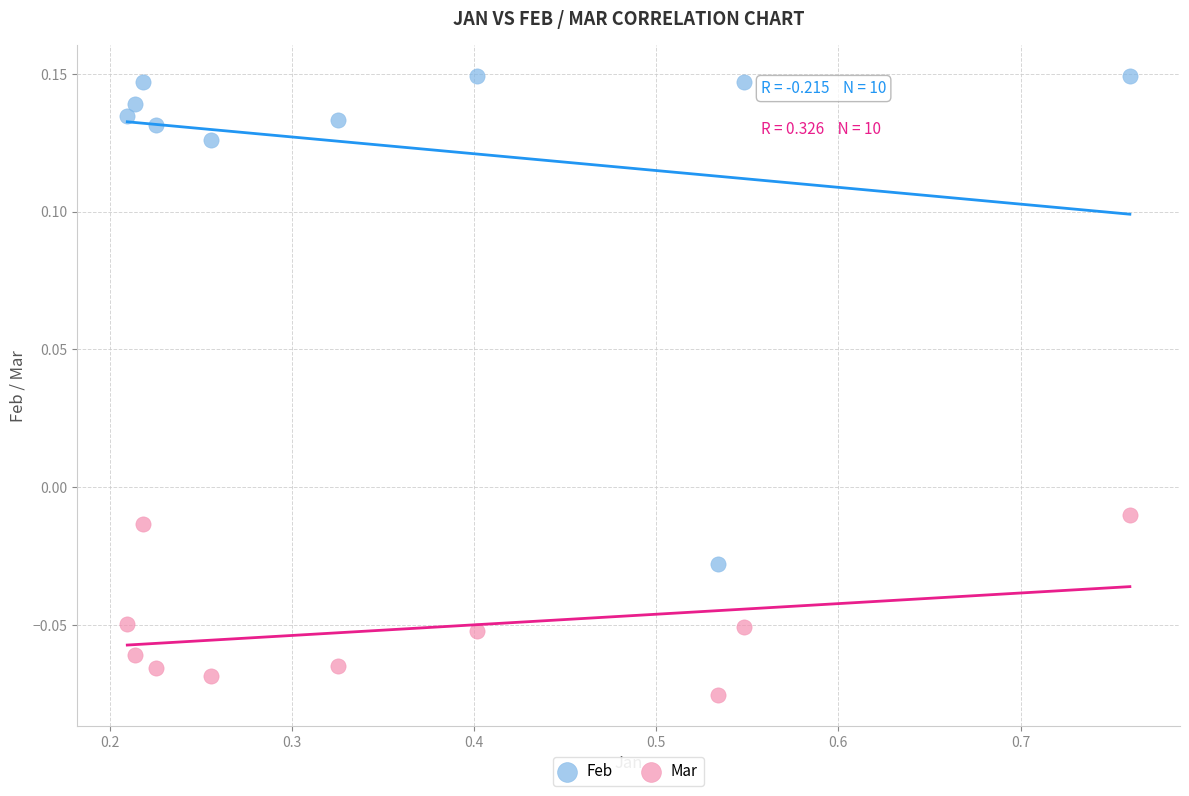

What are all the series names shown in the legend?

Feb, Mar